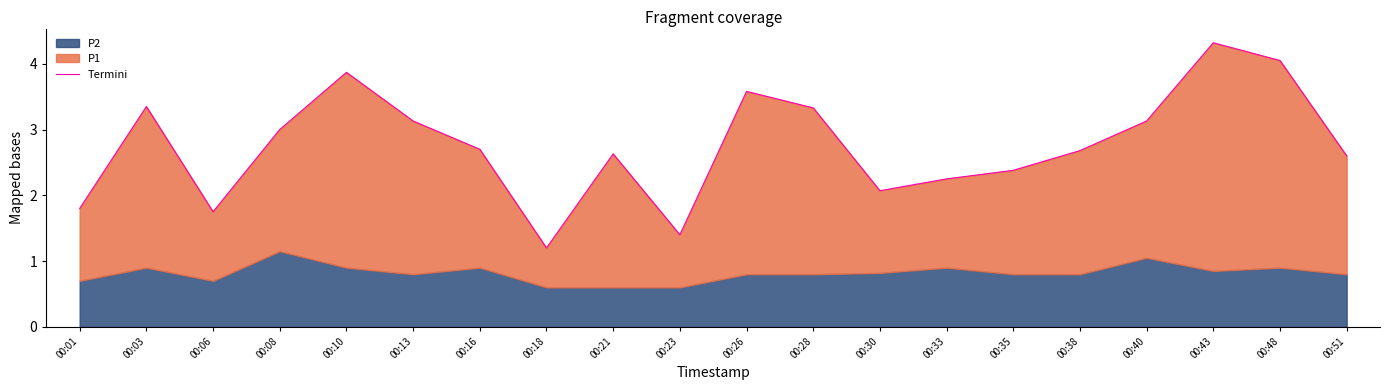

List the labels in order of value, largest first.

00:43, 00:48, 00:10, 00:26, 00:03, 00:28, 00:13, 00:40, 00:08, 00:16, 00:38, 00:21, 00:51, 00:35, 00:33, 00:30, 00:01, 00:06, 00:23, 00:18